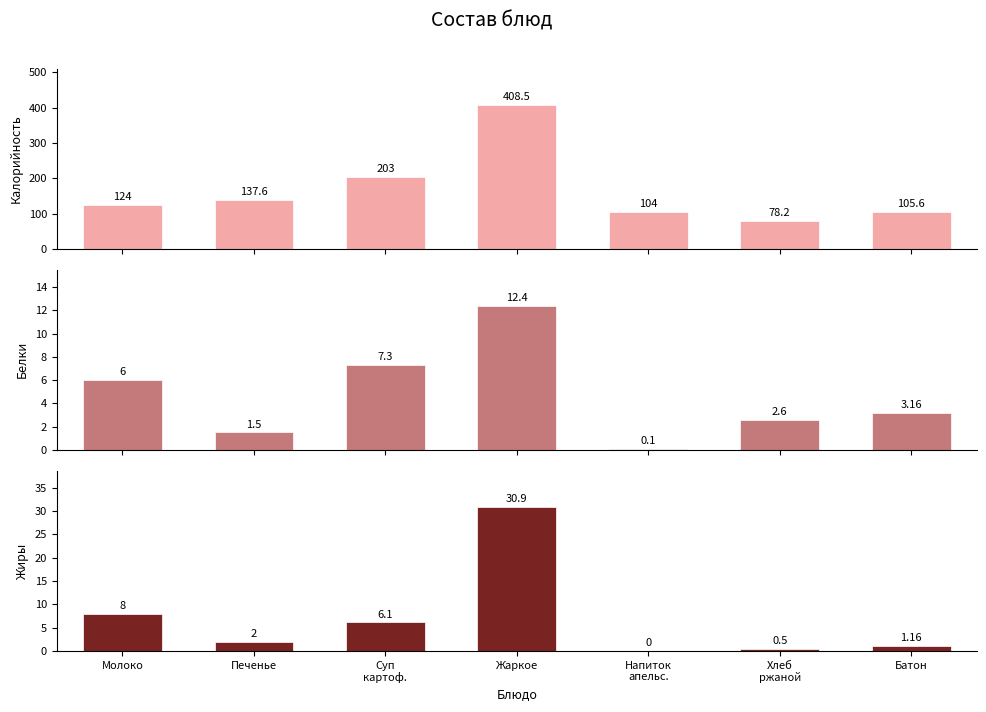

Reading left to right, list all the values displayed in this chart.

Калорийность: 124.0	137.6	203.0	408.5	104.0	78.2	105.6
Белки: 6.0	1.5	7.3	12.4	0.1	2.6	3.2
Жиры: 8.0	2.0	6.1	30.9	0.0	0.5	1.2